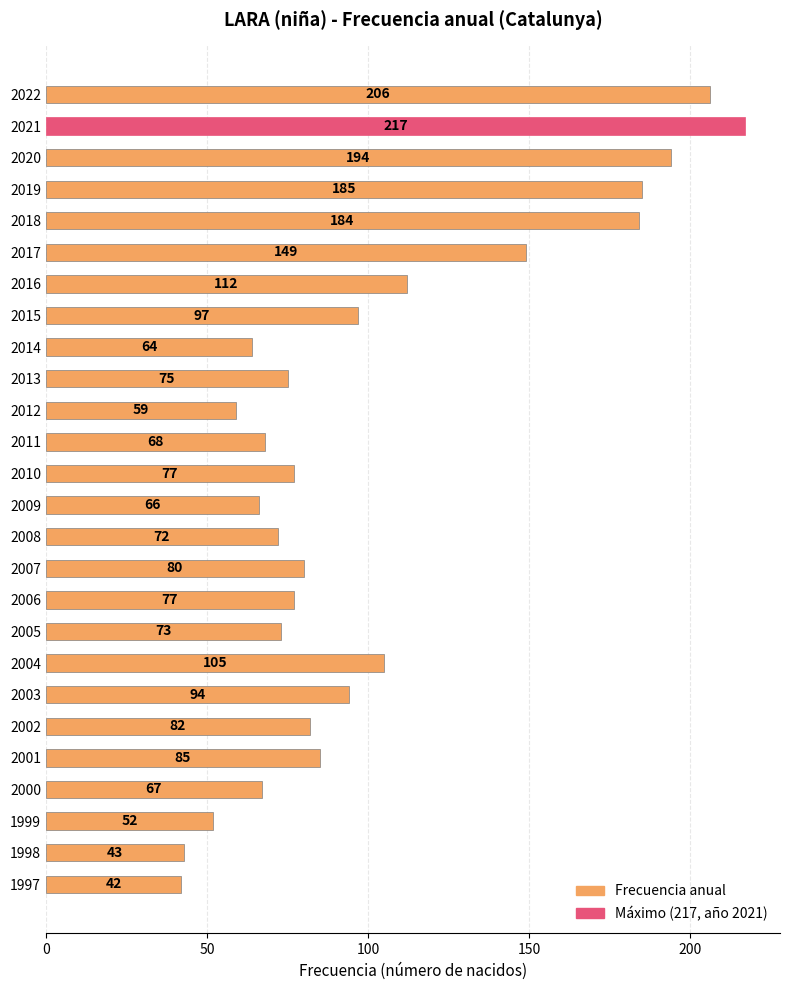

The chart shows a value of 72 at 2008. True or false?

True